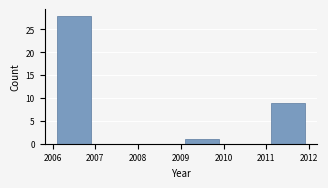

How tall is the bar that spans 2009 to 2010 on the x-axis? The values are not printed on the chart, so give them approximately, as read against the axis.

1